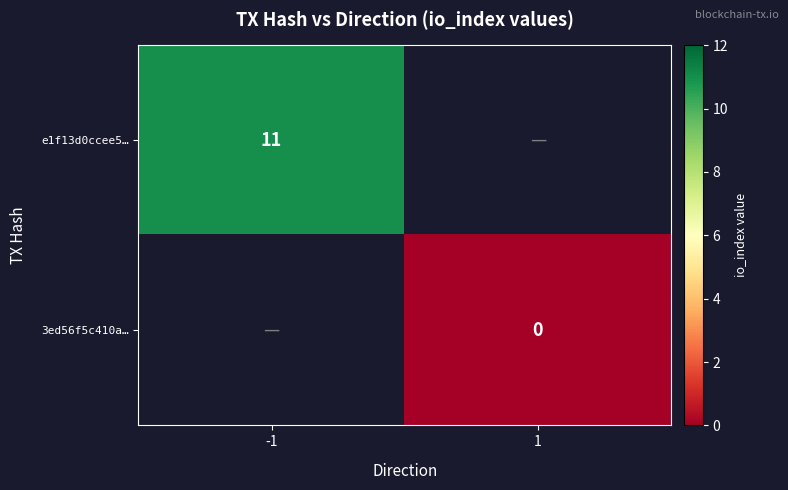

Rank the series by their maximum value, from highest to lowest.

e1f13d0ccee5…, 3ed56f5c410a…